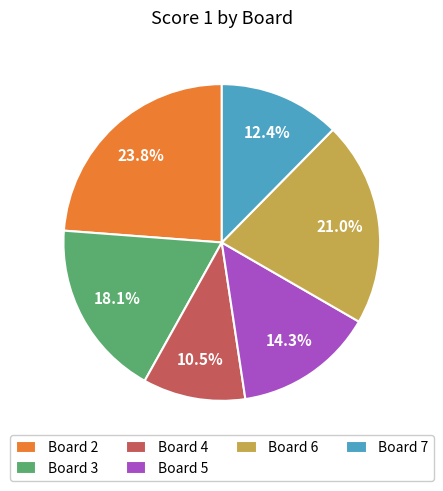

To the nearest percent, what percentage of the pie is Board 7?

12%